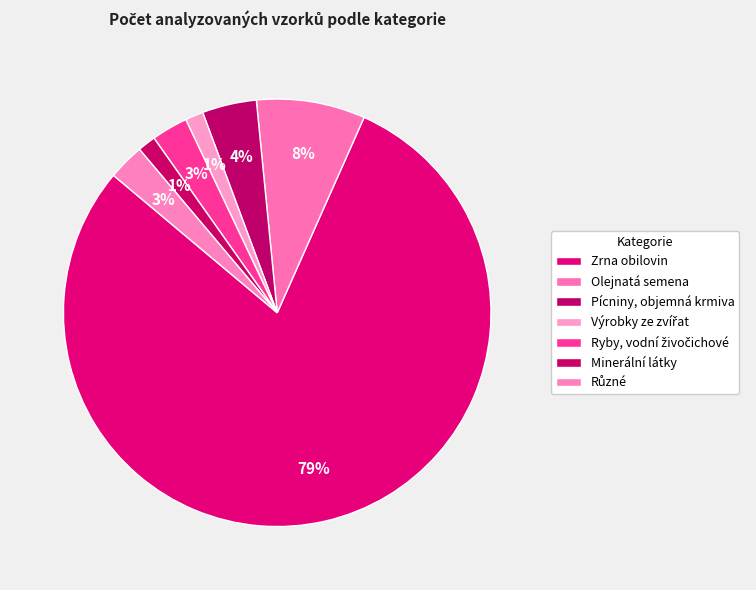

How many slices are in this pie chart?

7